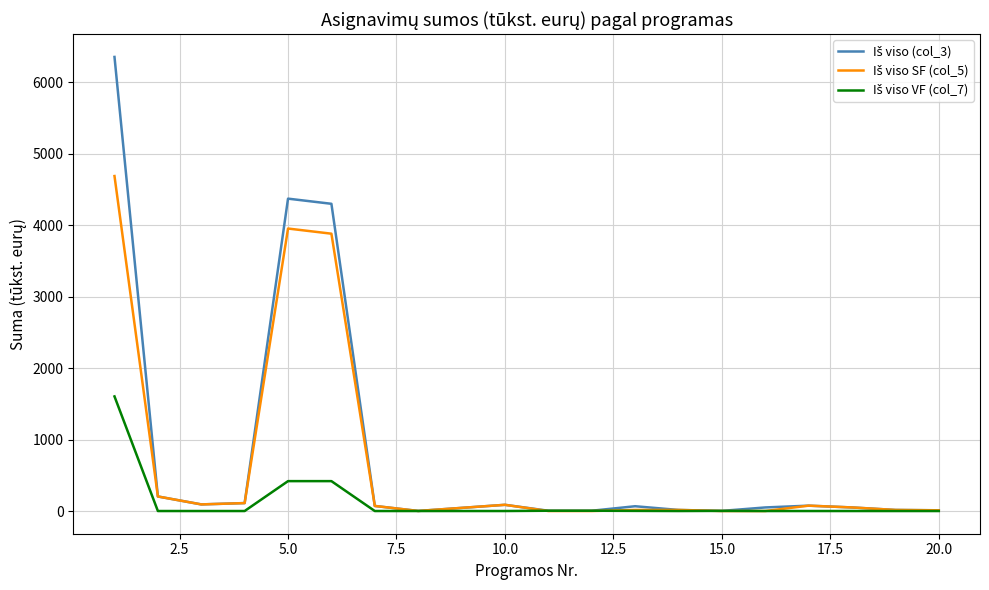

How many lines are shown in the chart?

3